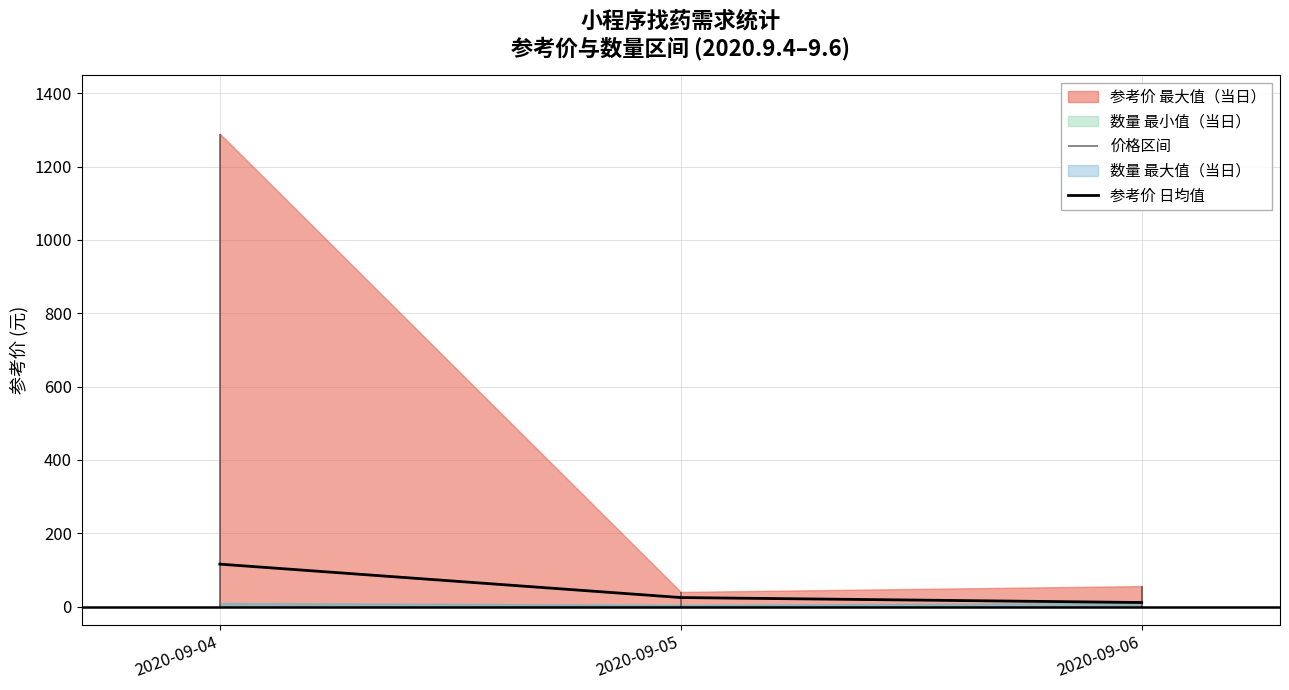

Where is the data nearest to the value 63?

2020-09-05